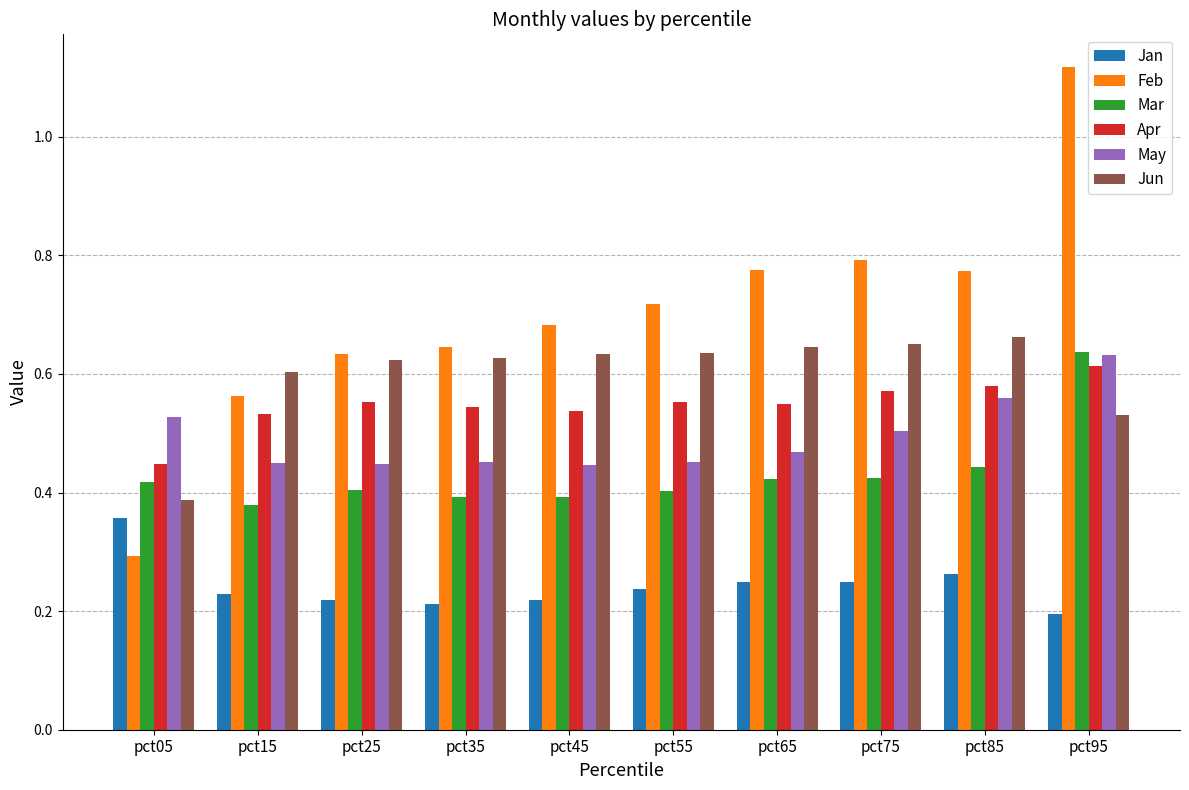

Which category has the lowest value across all series?

pct95